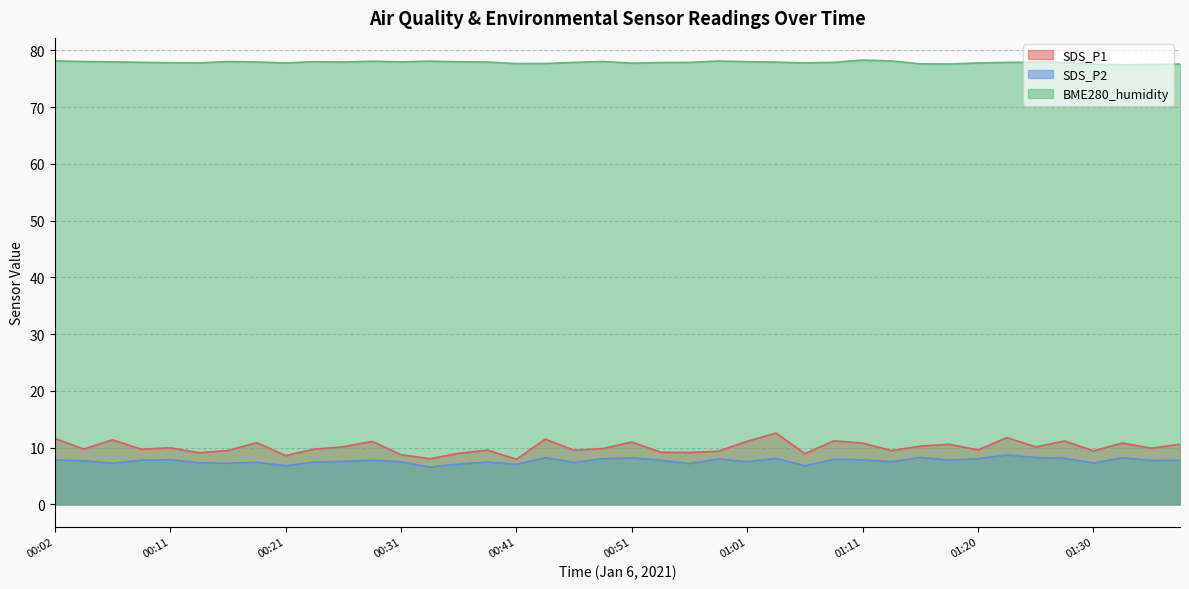

At how many categories does at least one series exceed 34?

40